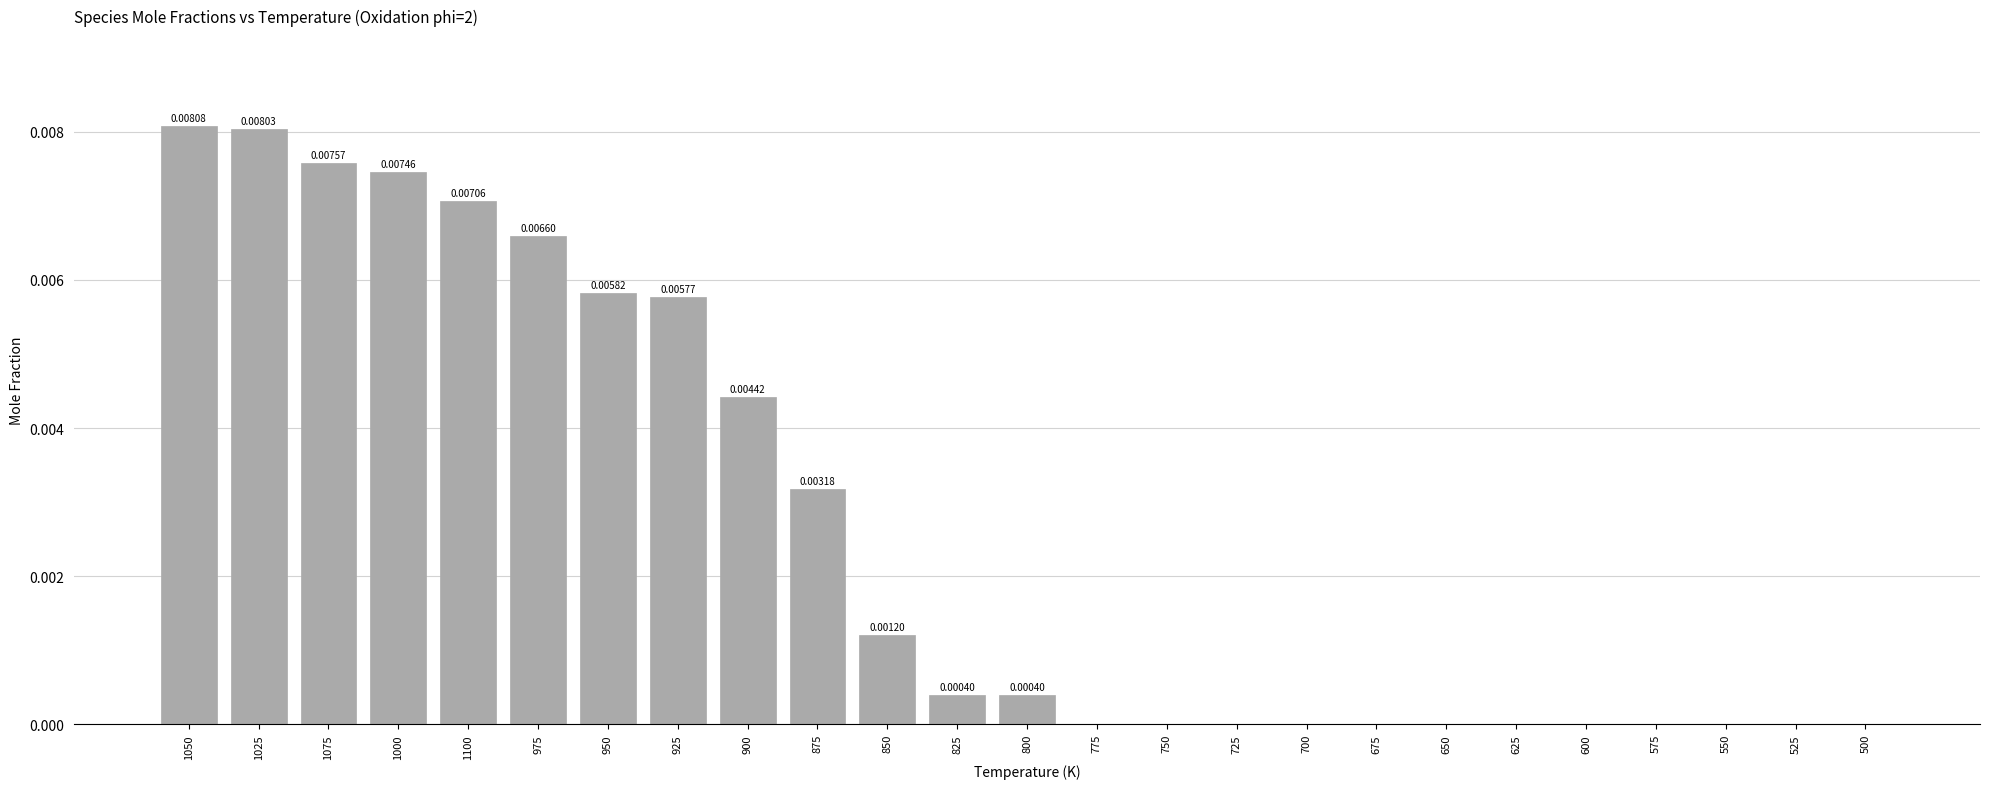

Between 1050 and 625, which is larger?

1050